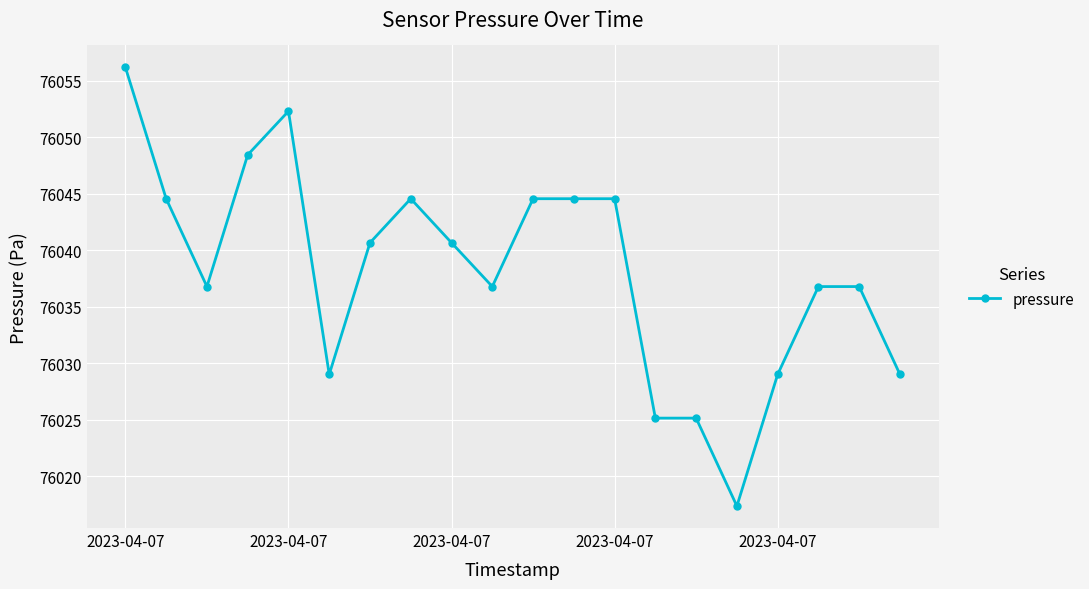

Does the chart have visible grid lines?

Yes